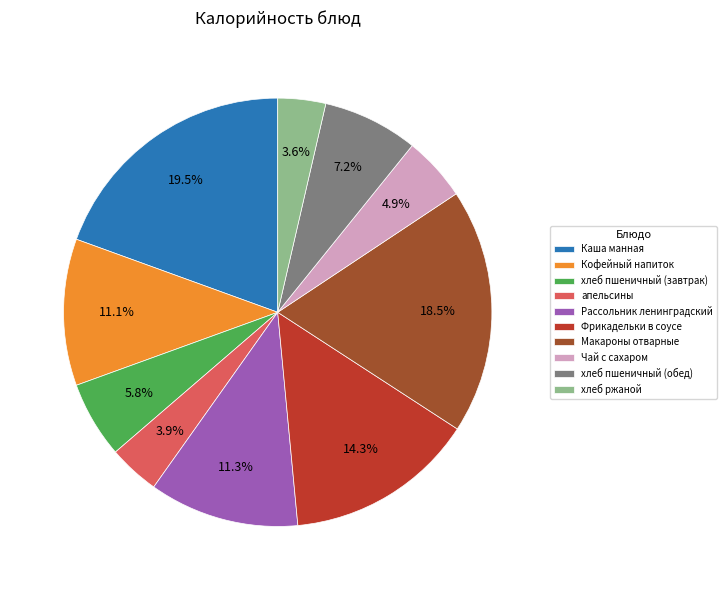

Which category has the biggest portion of the pie?

Каша манная